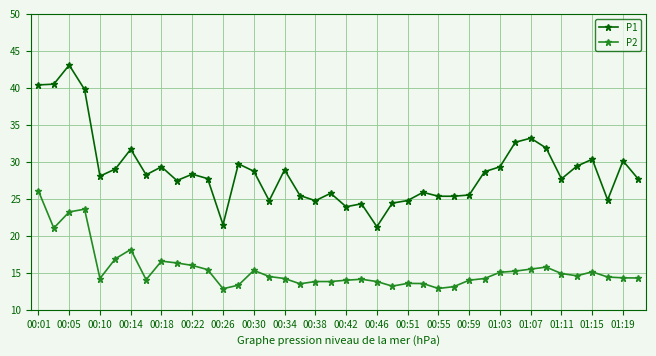

List the series in order of their peak value, lowest first.

P2, P1